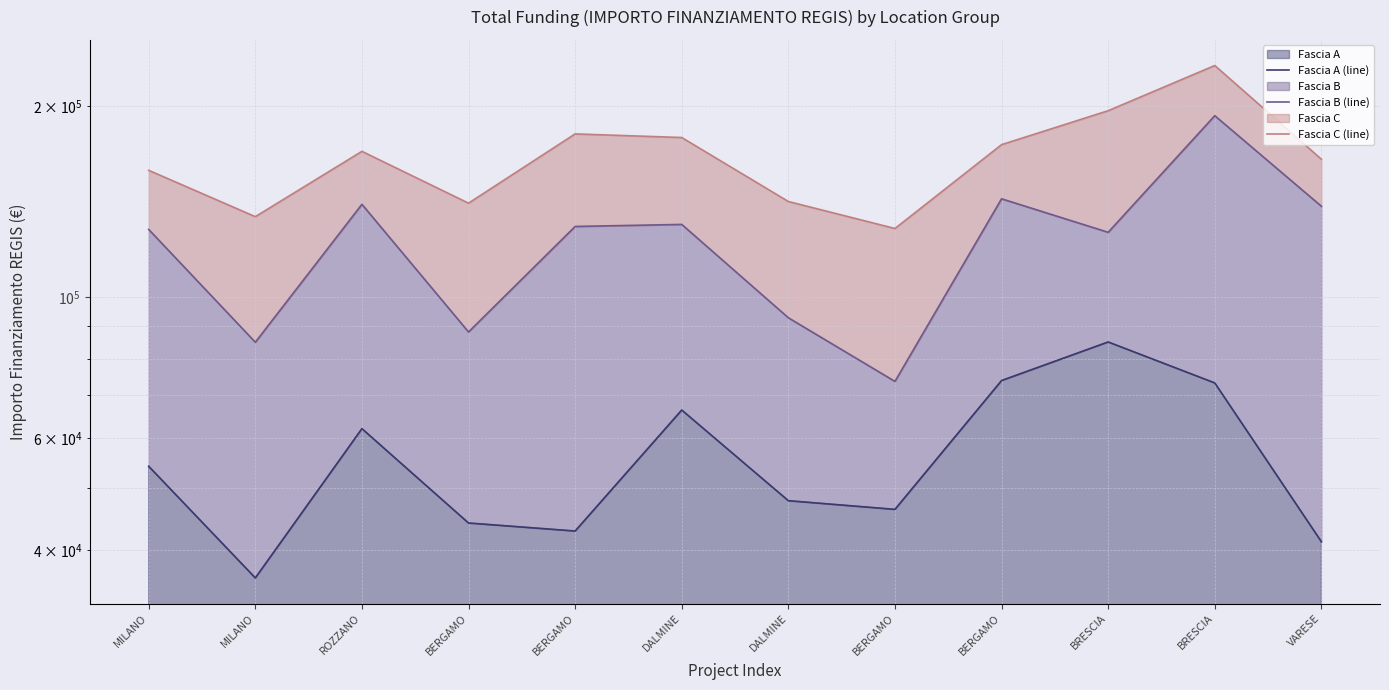

Is the value of Fascia B (line) at MILANO greater than the value of Fascia A (line) at BRESCIA?

Yes